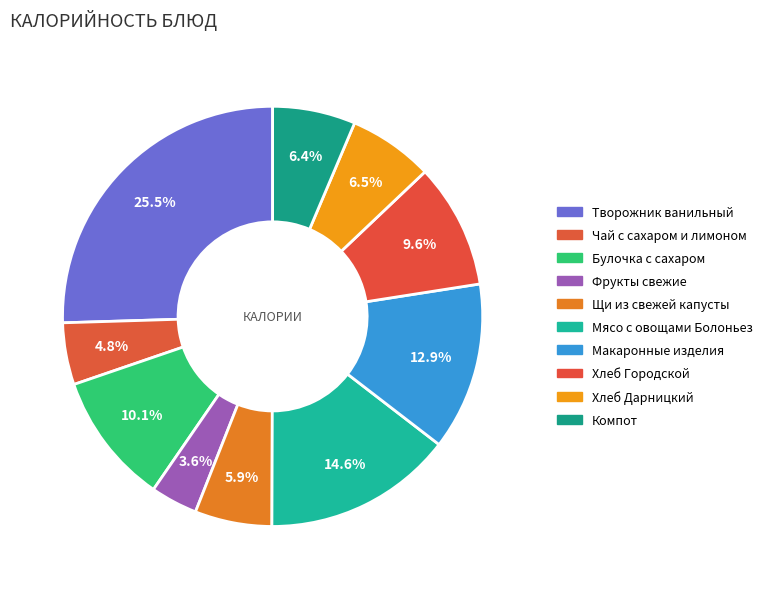

What is the total percentage of Хлеб Дарницкий and Мясо с овощами Болоньез?

21.1%